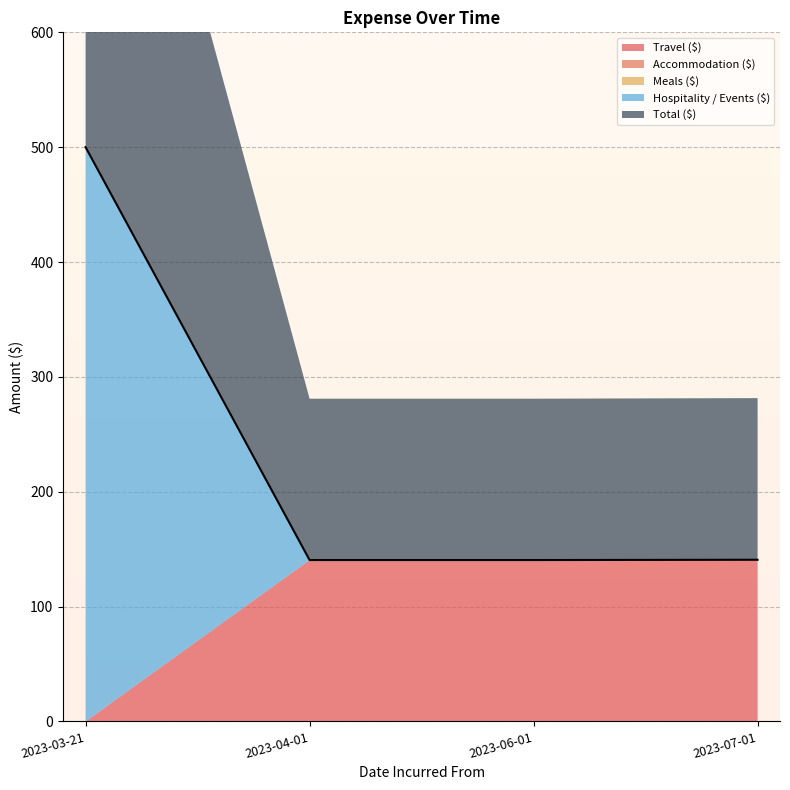

How many categories are shown in the chart?

4